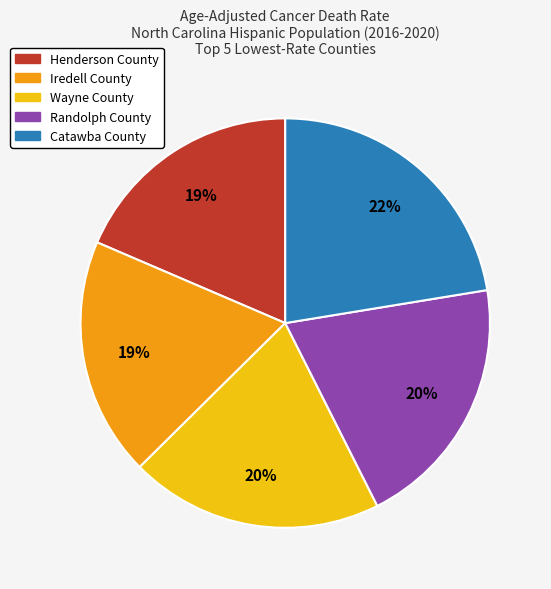

How many segments does this pie chart have?

5